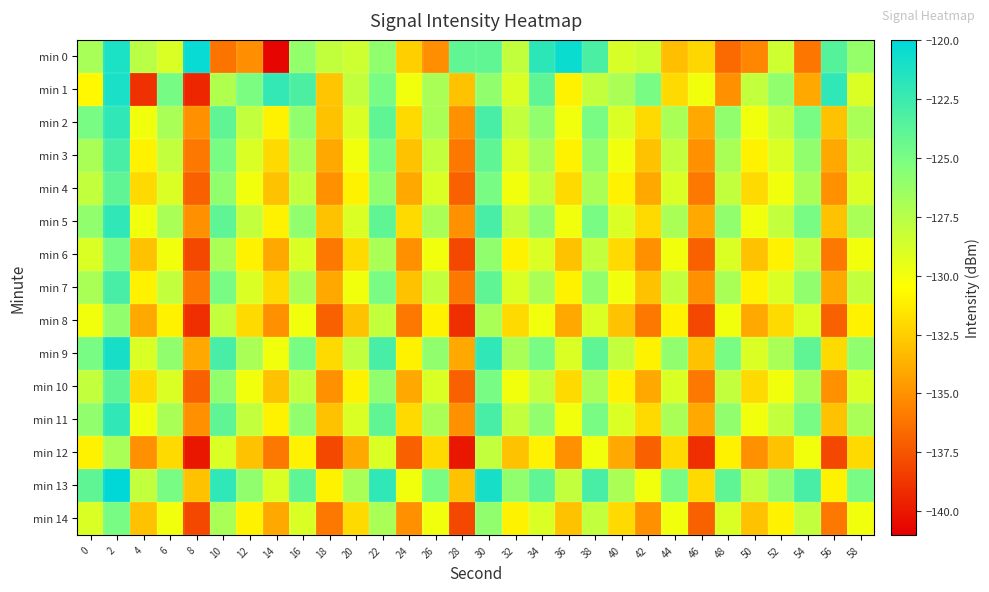

Which series has the widest spread of values?

min 0